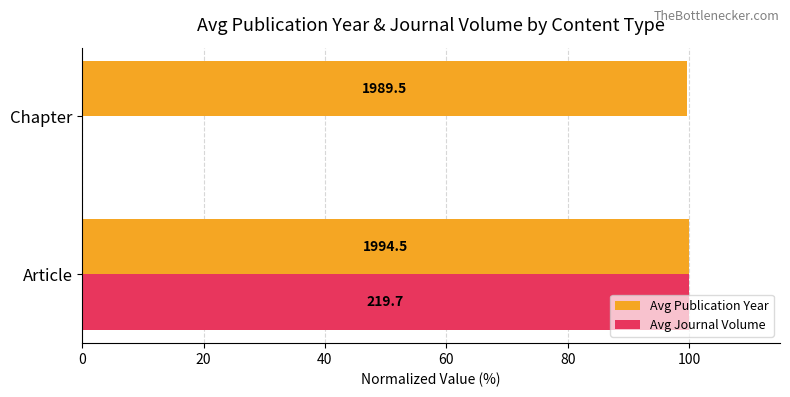

Between 0 and 20, which series saw the biggest shift?

Avg Publication Year